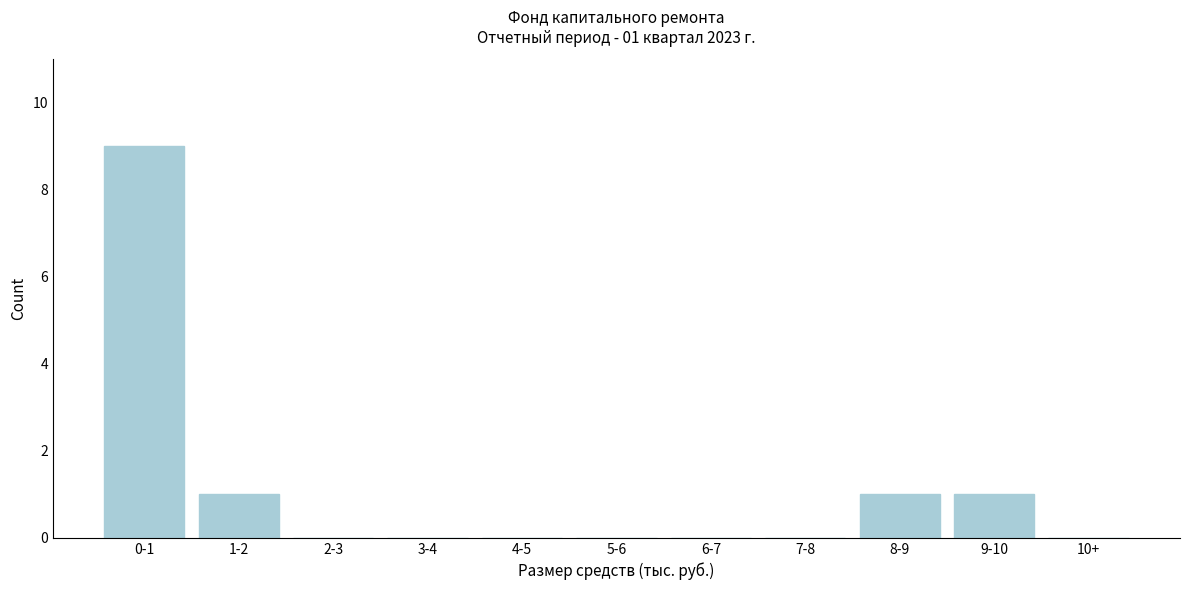

Reading left to right, list all the values displayed in this chart.

0-1=9	1-2=1	2-3=0	3-4=0	4-5=0	5-6=0	6-7=0	7-8=0	8-9=1	9-10=1	10+=0